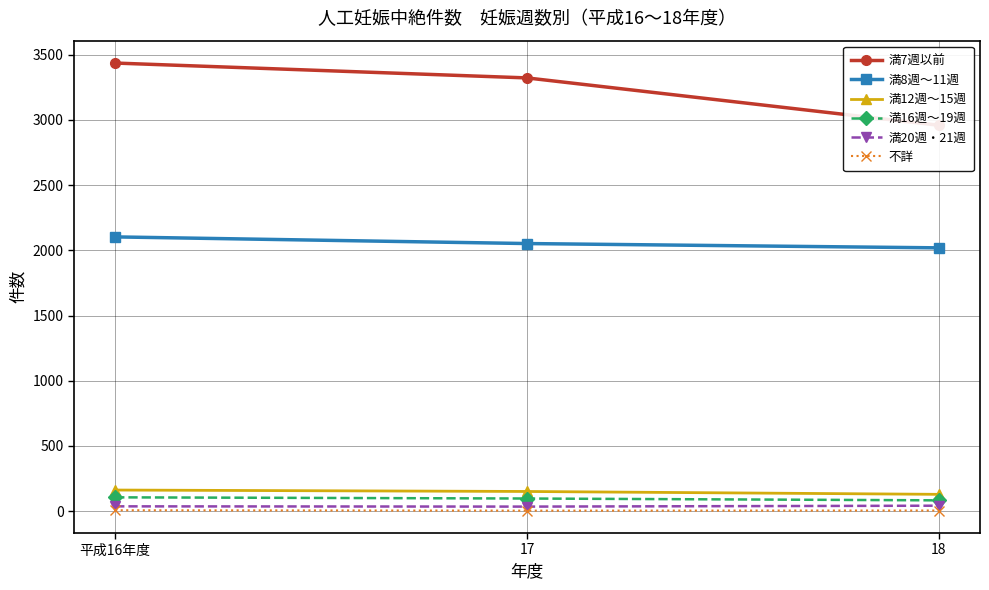

What position from the right is 18?

1